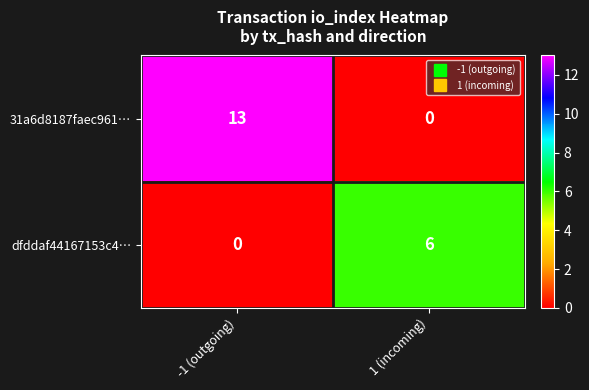

Where is 31a6d8187faec961… nearest to the value 6?

1 (incoming)